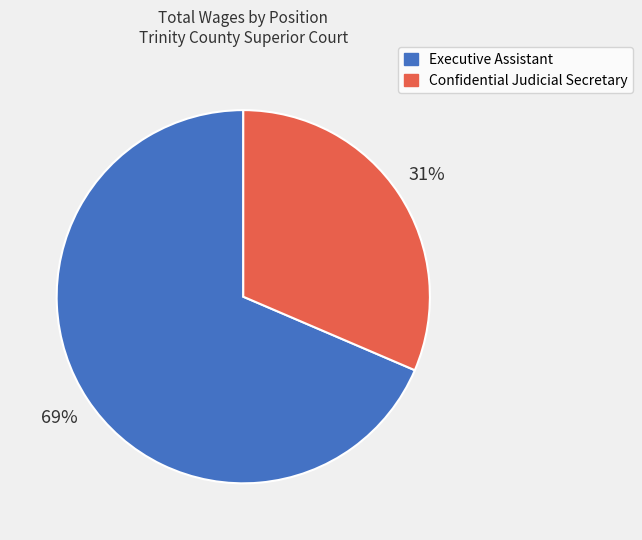

To the nearest percent, what percentage of the pie is Confidential Judicial Secretary?

31%